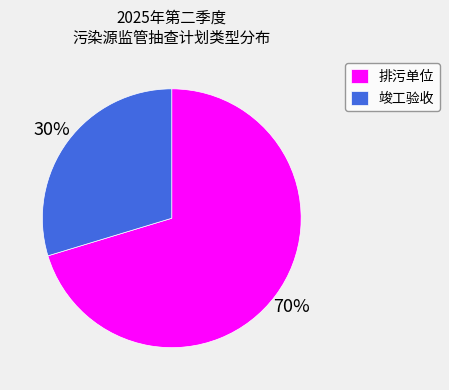

To the nearest percent, what portion does 竣工验收 represent?

30%